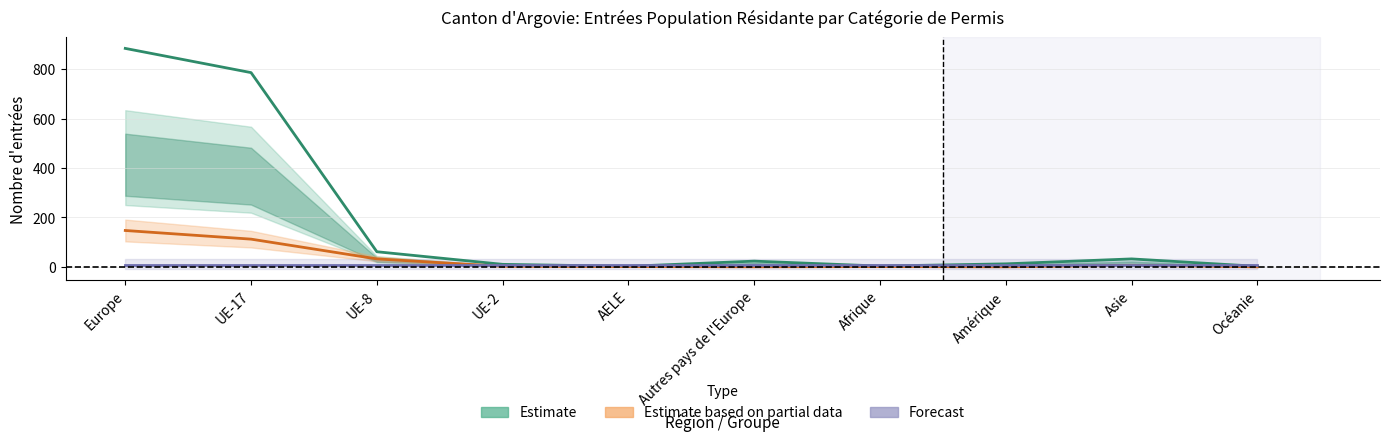

At which label does Estimate based on partial data reach its peak?

Europe